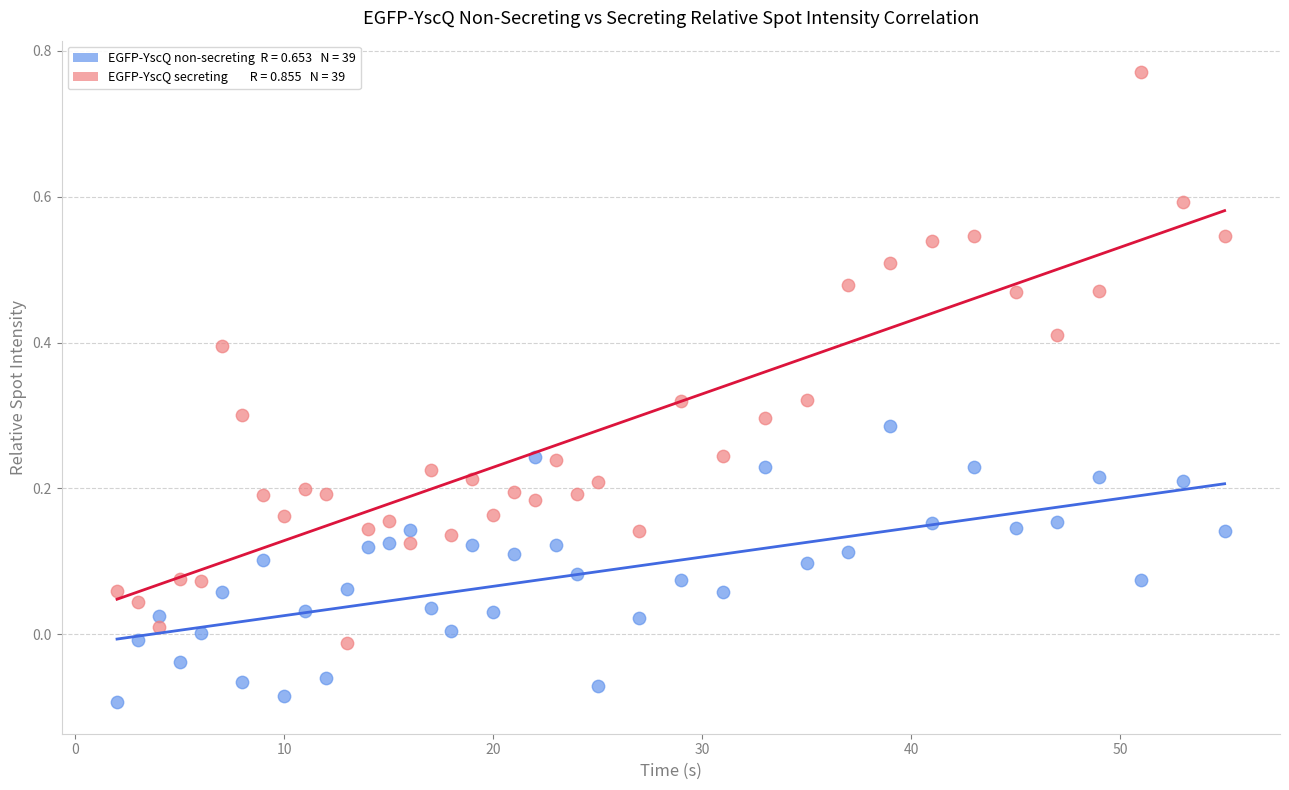

Across all data points, what is the range of X values (max minus min)?

53.0